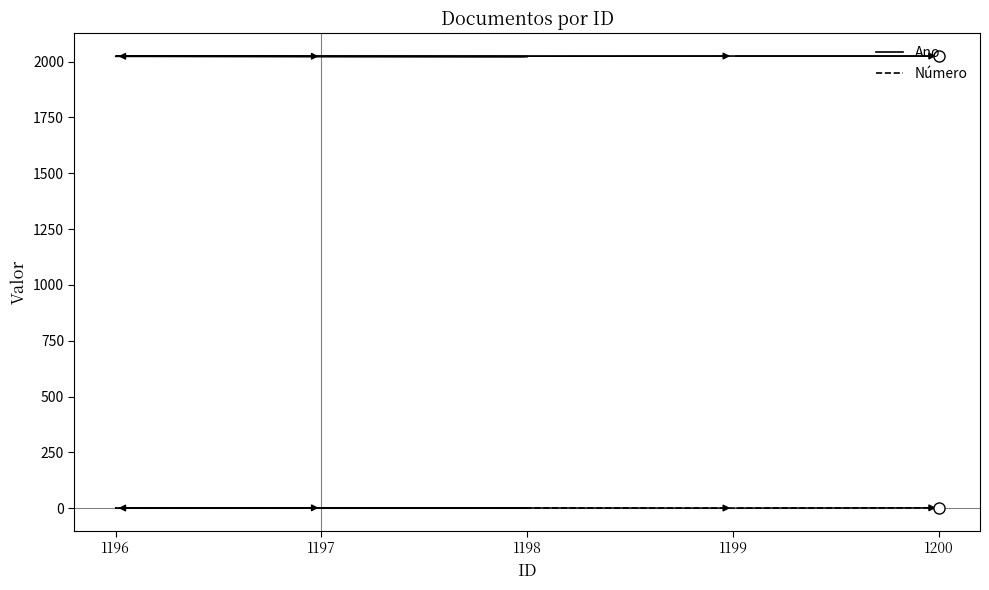

True or false: Número and Ano cross at least once.

False